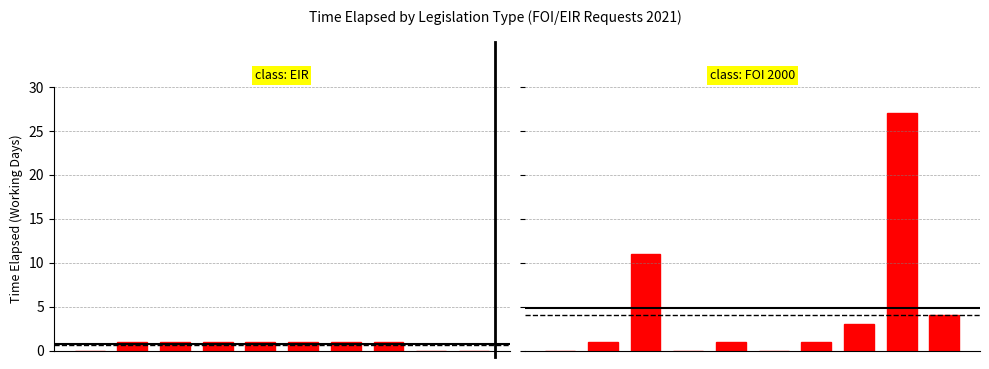

Which series has the largest total across all categories?

FOI 2000